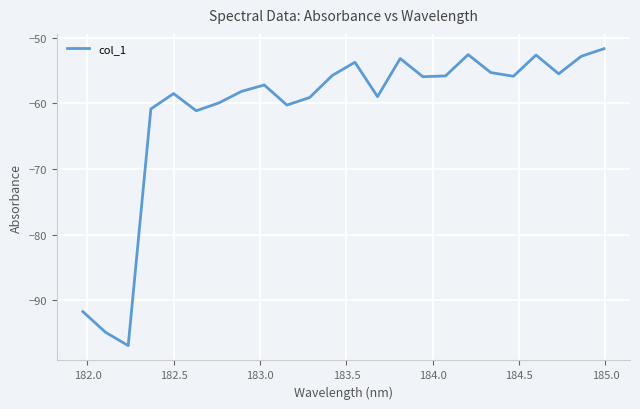

What is the difference between the maximum and minimum values?

45.2